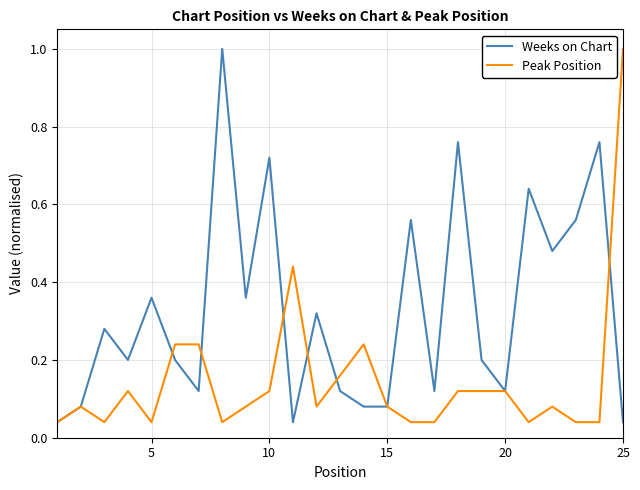

What is the maximum value for Peak Position?

1.0